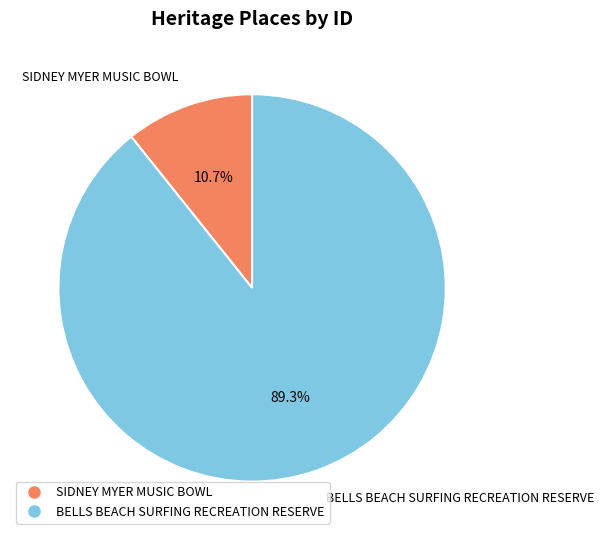

True or false: BELLS BEACH SURFING RECREATION RESERVE accounts for 89% of the total.

True